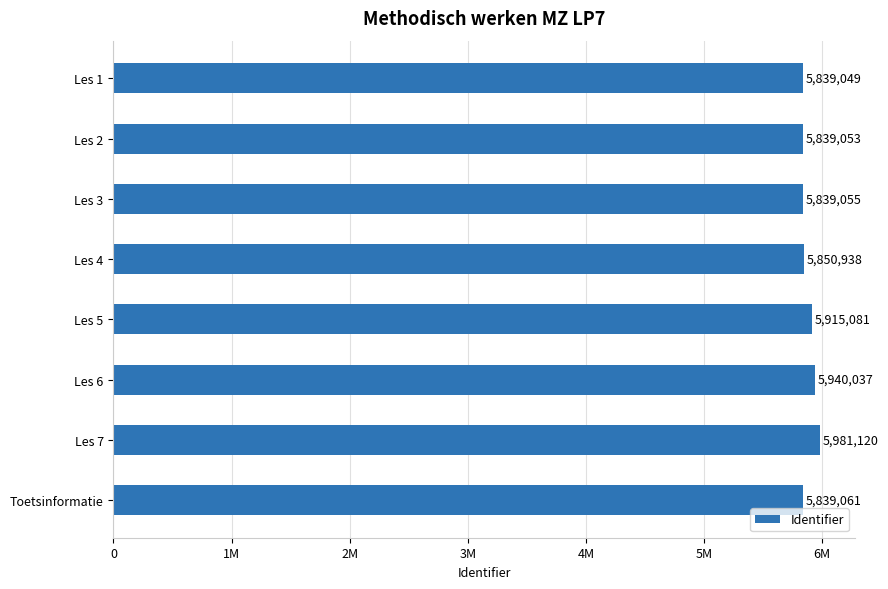

Are the bars horizontal?

Yes